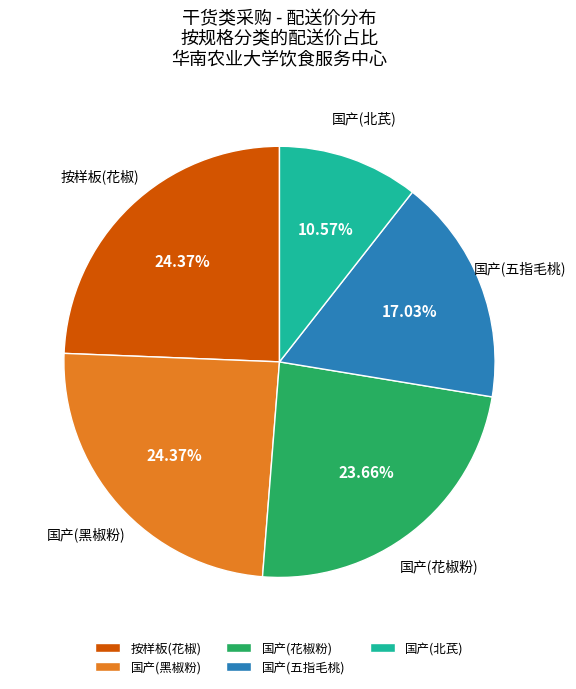

Count the number of slices in the pie.

5